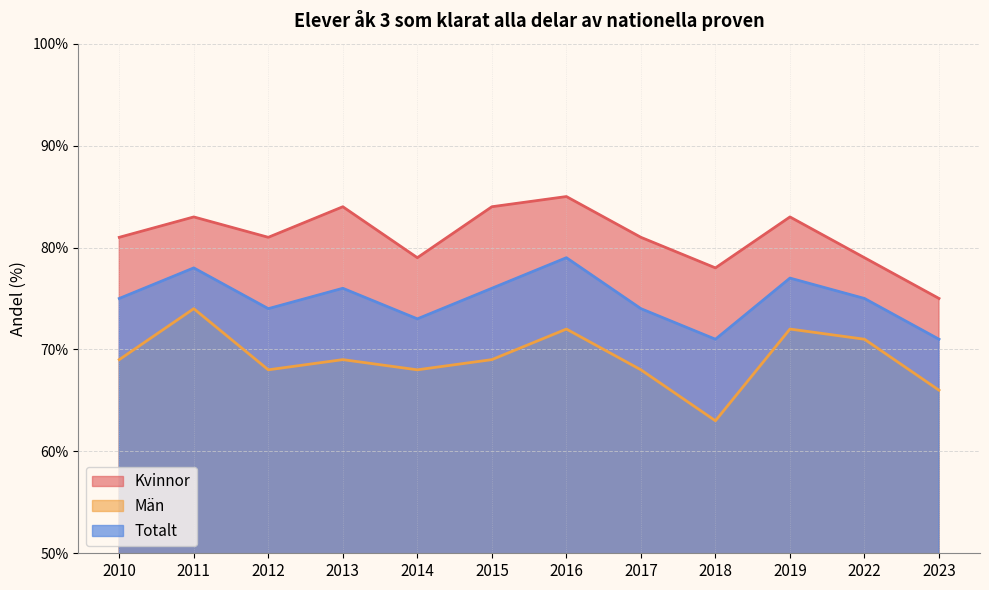

Rank the series at 2012 from highest to lowest value.

Kvinnor, Totalt, Män